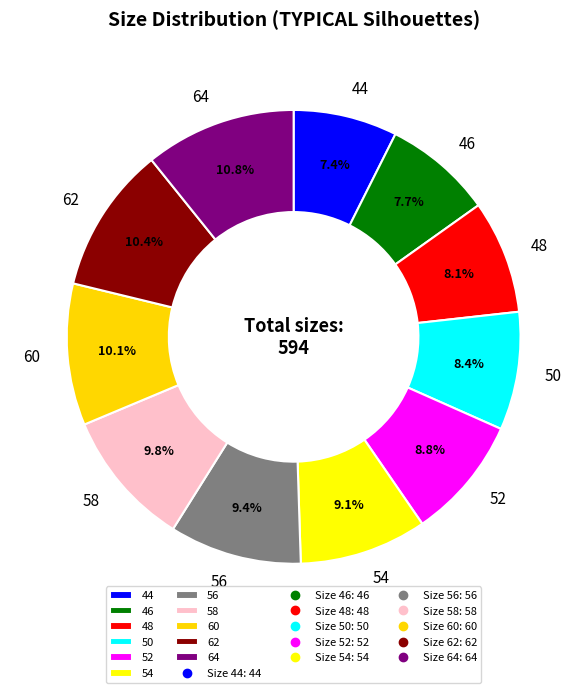

The 62 slice represents 1% of the pie. True or false?

False